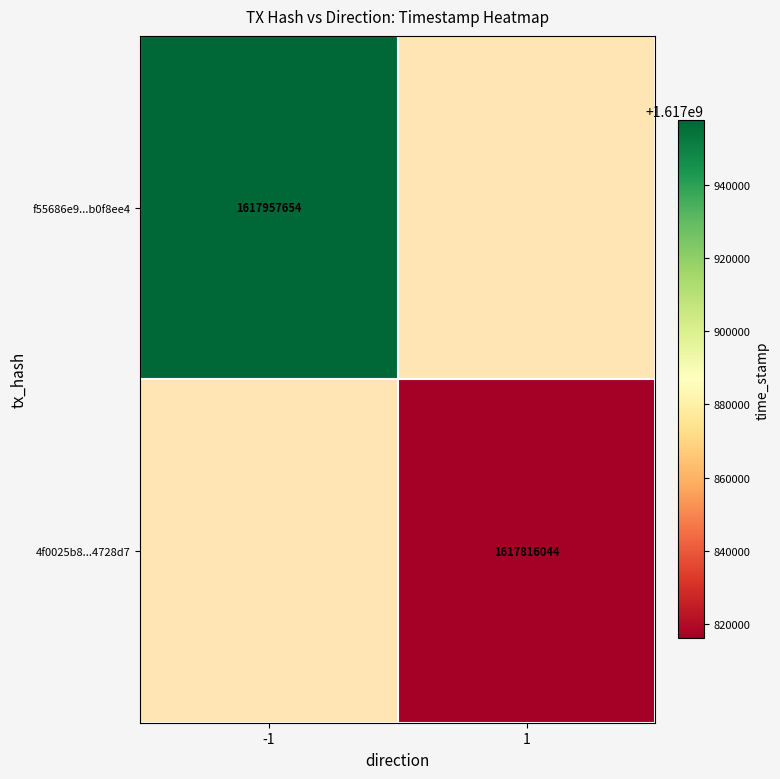

The f55686e9...b0f8ee4 series shows 1617957654 at -1. True or false?

True